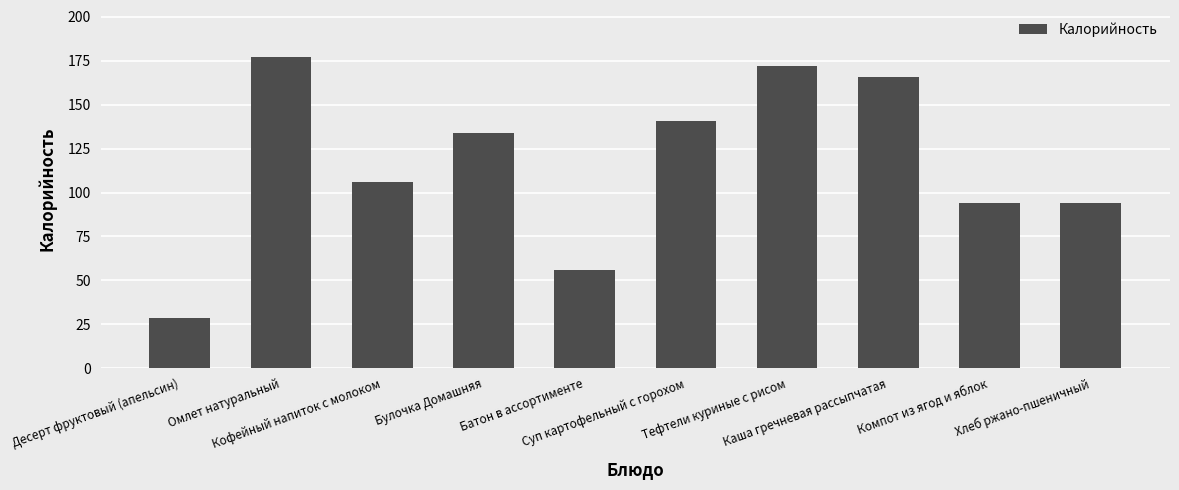

Is it true that the value at Кофейный напиток с молоком is 31.2?

False